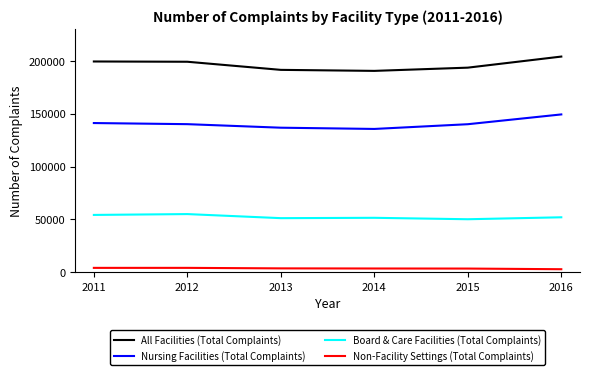

True or false: All Facilities (Total Complaints) and Nursing Facilities (Total Complaints) cross at least once.

False